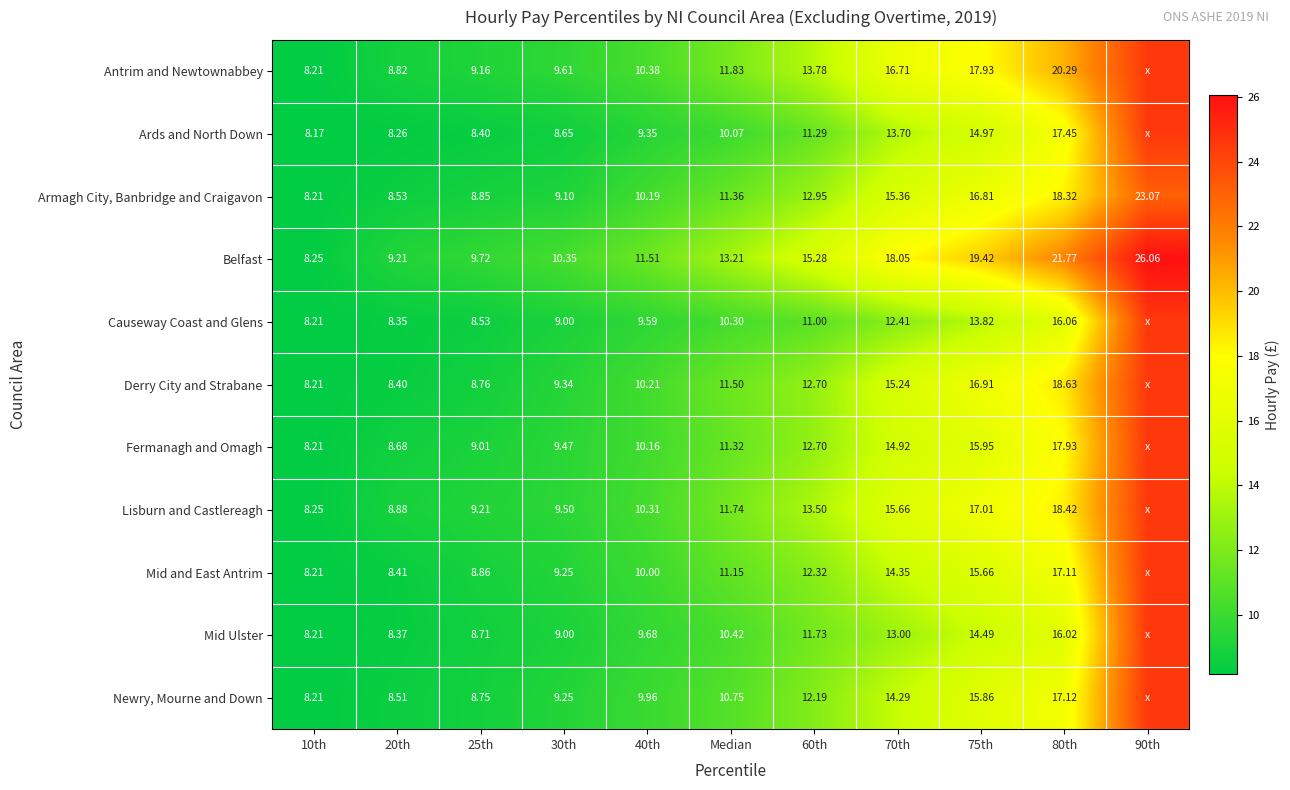

Which series changed the most between 25th and 60th?

Belfast